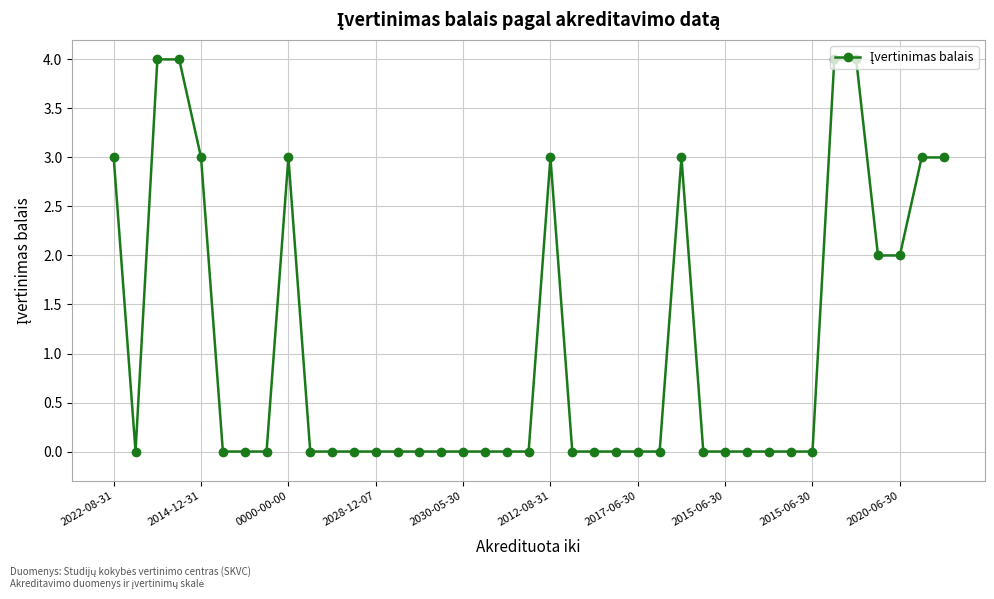

True or false: there are more than 0 points higher than both neighbors.

True